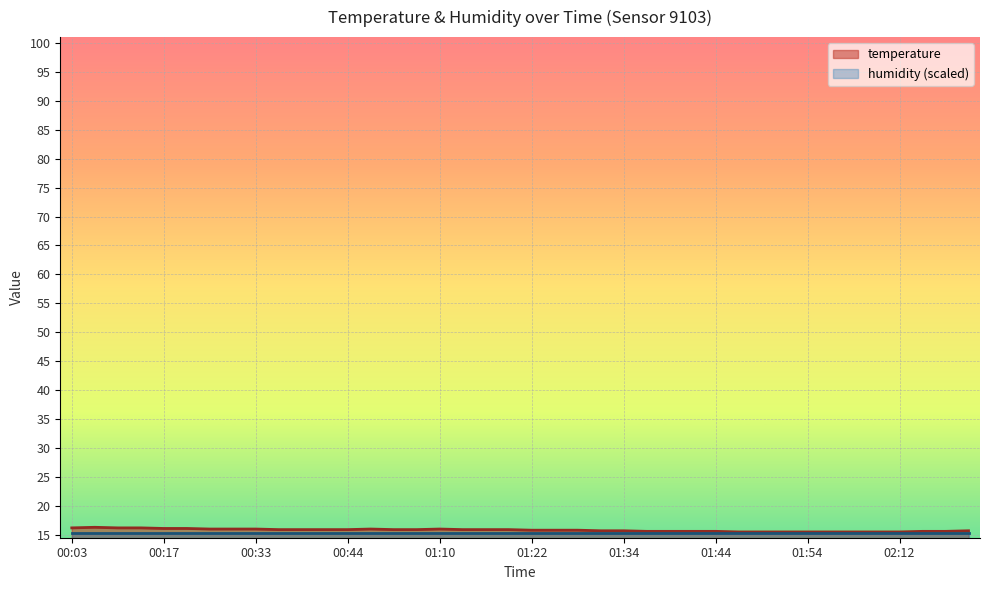

How many interior local peaks (higher than both neighbors) does the data have?

3